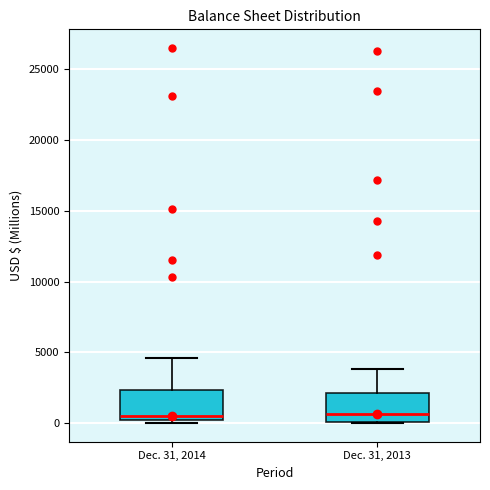

Where does the upper whisker of the box for Dec. 31, 2013 end on the y-axis? The values are not printed on the chart, so give them approximately, as read against the axis.

4000